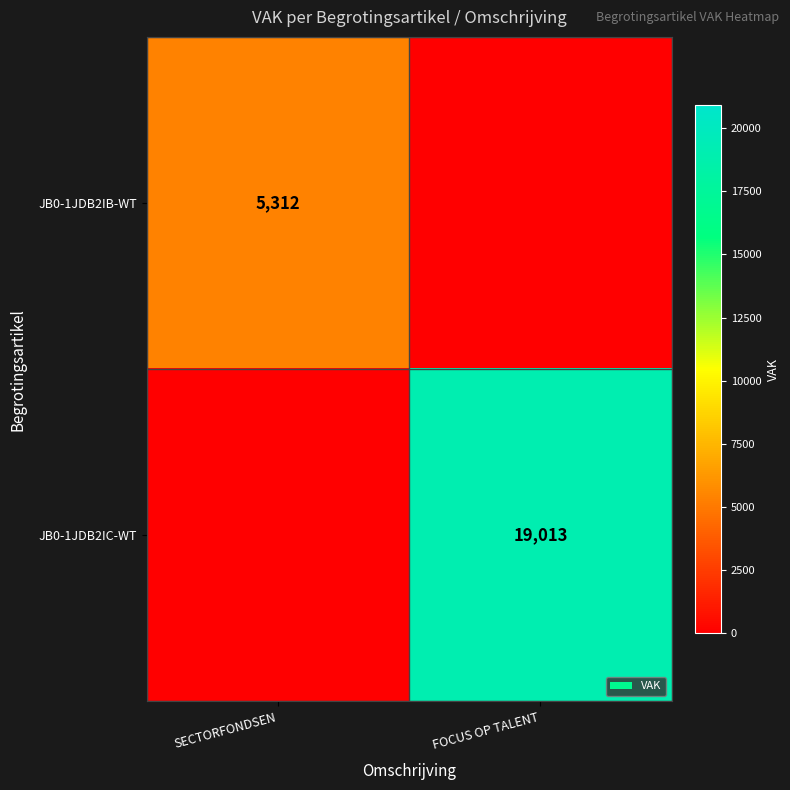

The value of JB0-1JDB2IB-WT at SECTORFONDSEN is 5312. True or false?

True